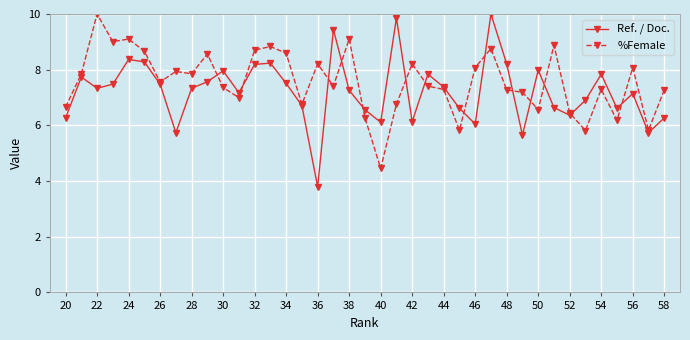

Which series has the widest spread of values?

Ref. / Doc.